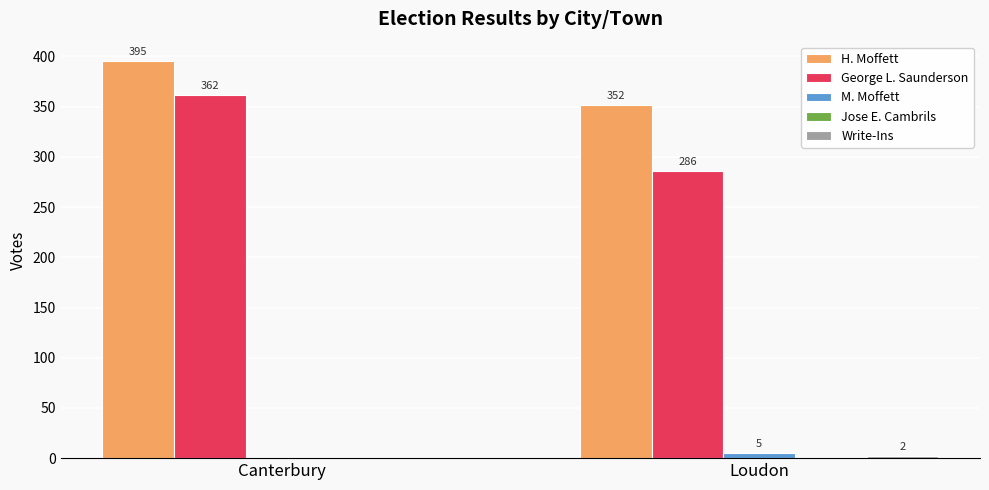

Count the number of data series in this chart.

4